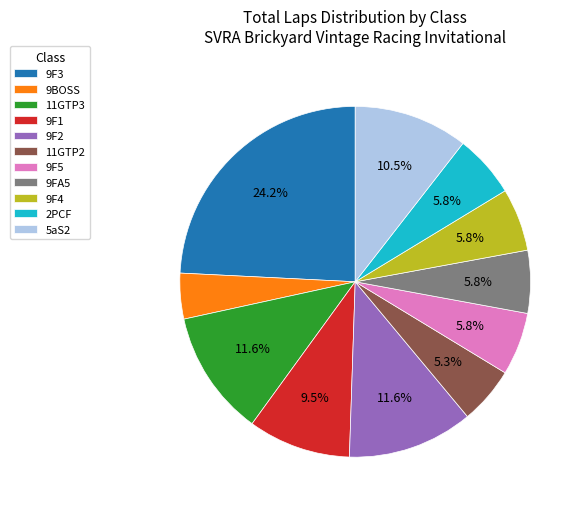

Does 11GTP2 represent more than half of the total?

No